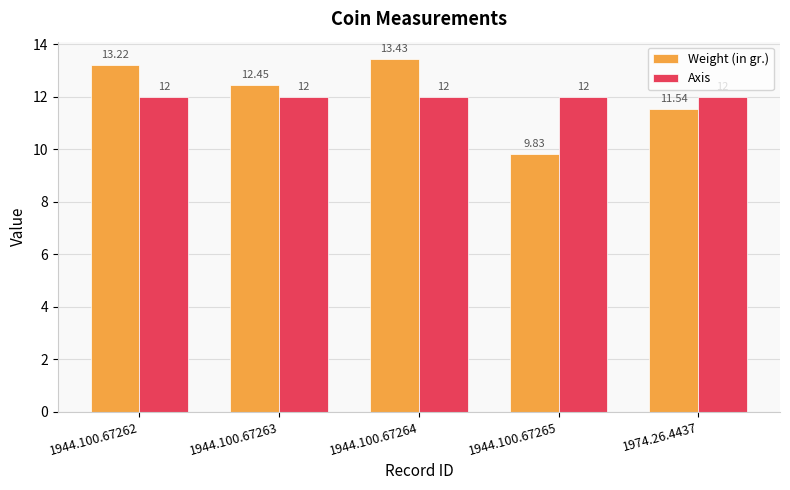

What position from the left is 1944.100.67264?

3